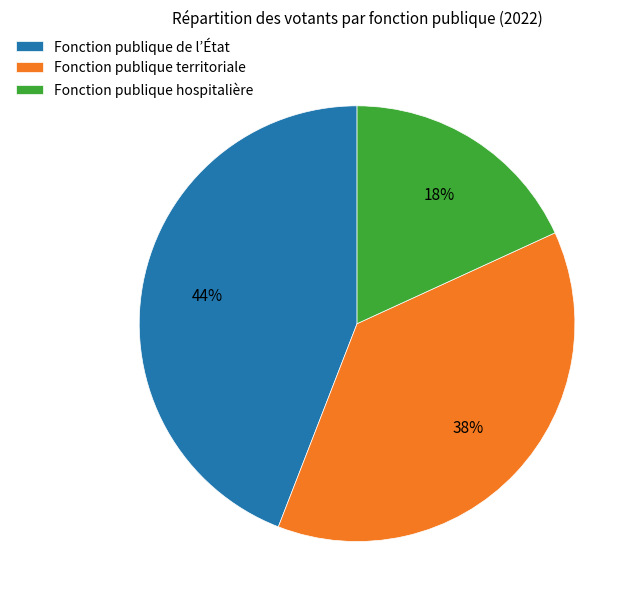

To the nearest percent, what portion does Fonction publique territoriale represent?

38%